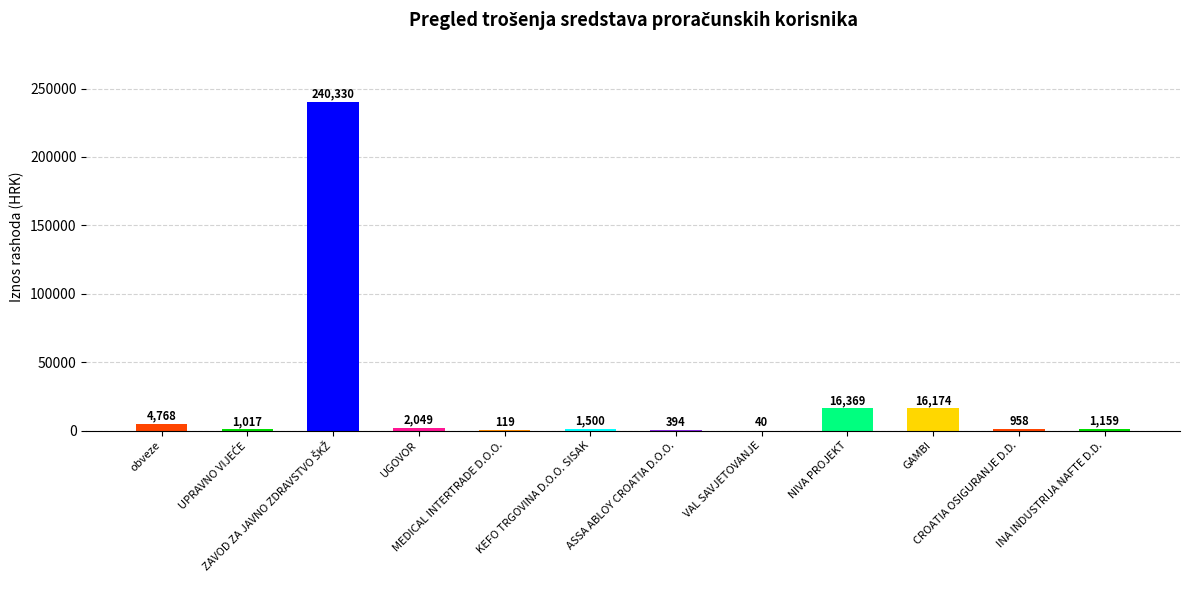

Count the number of categories in the chart.

12